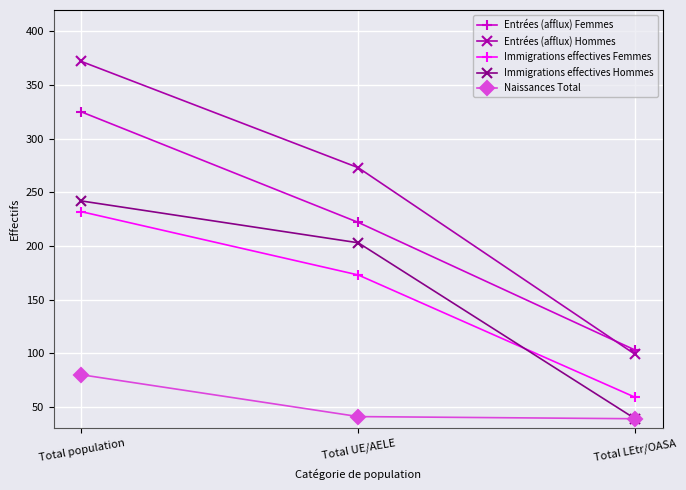

What is the total value across all series at Total population?

1251